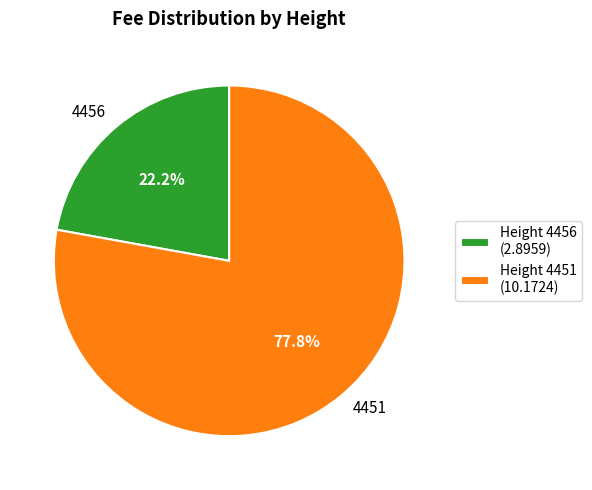

To the nearest percent, what is the average slice percentage?

50%